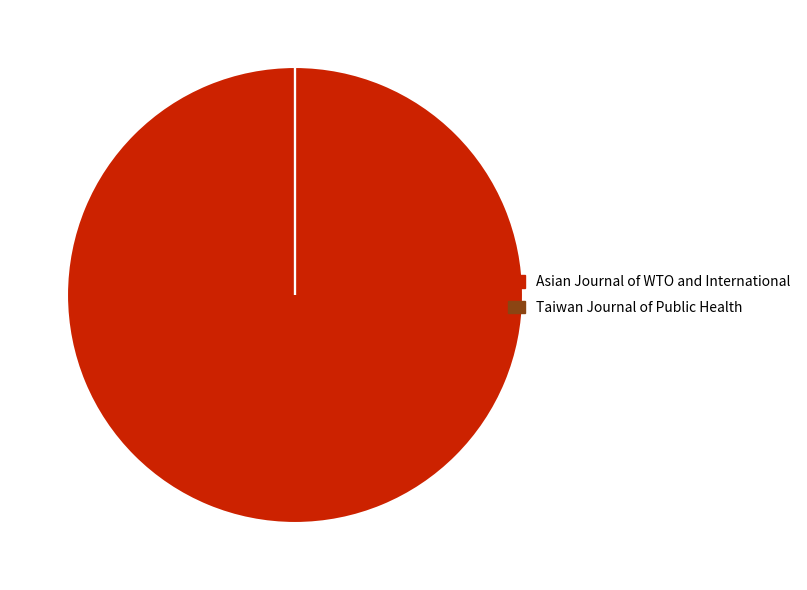

The Asian Journal of WTO and International slice represents 100% of the pie. True or false?

True